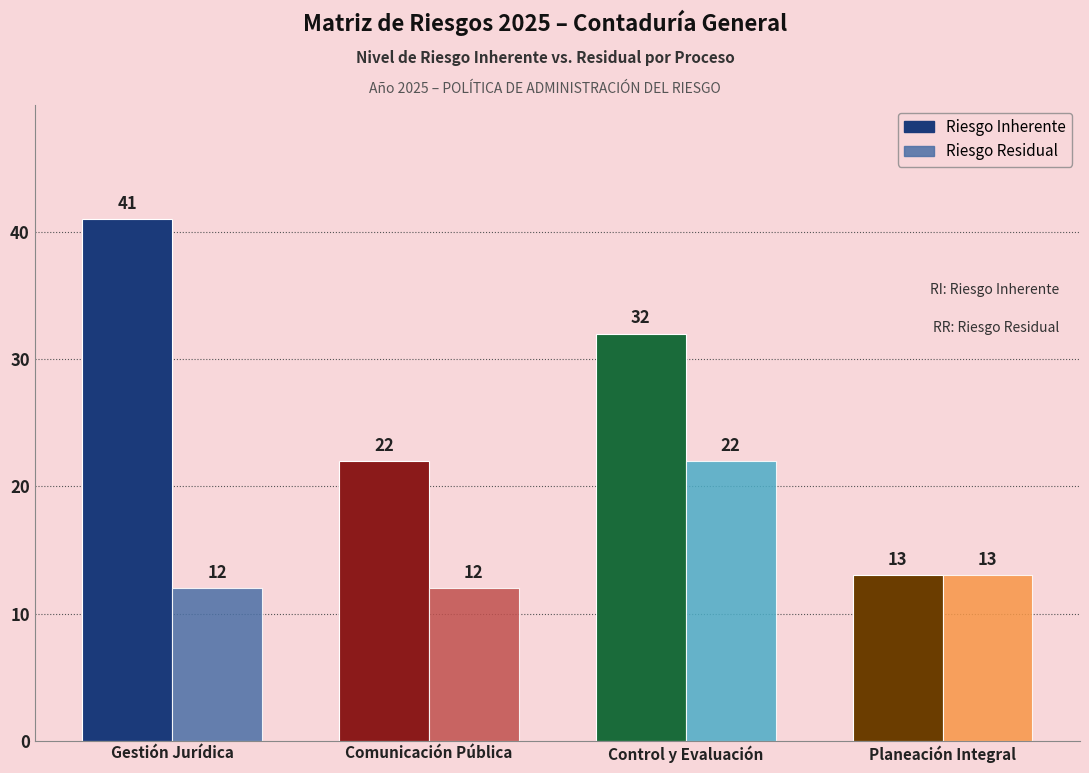

At which category does the chart reach its peak across all series?

Gestión Jurídica